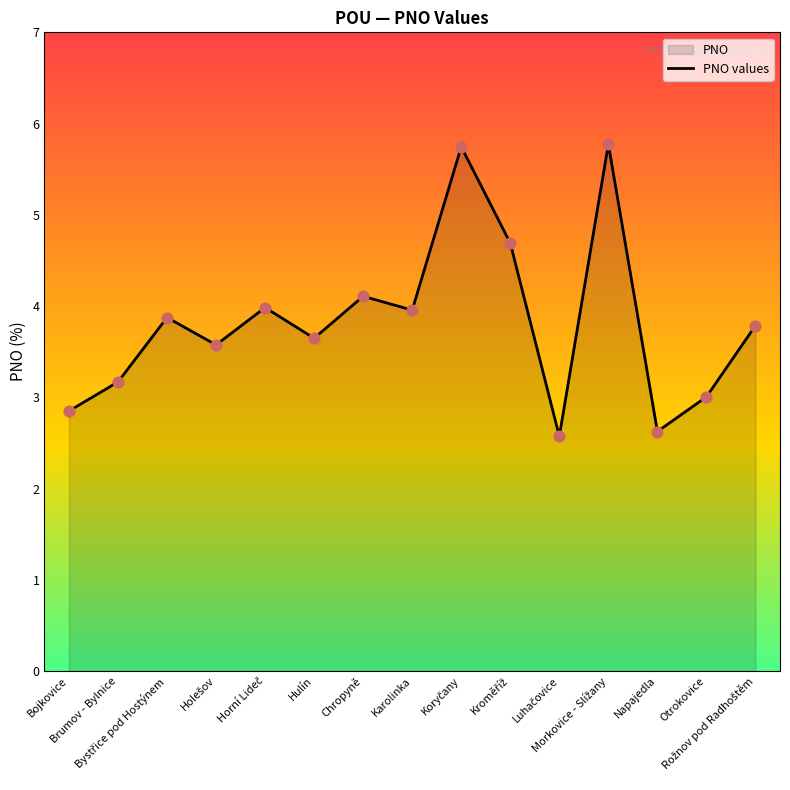

What is the change in value from Bystřice pod Hostýnem to Luhačovice?

-1.3